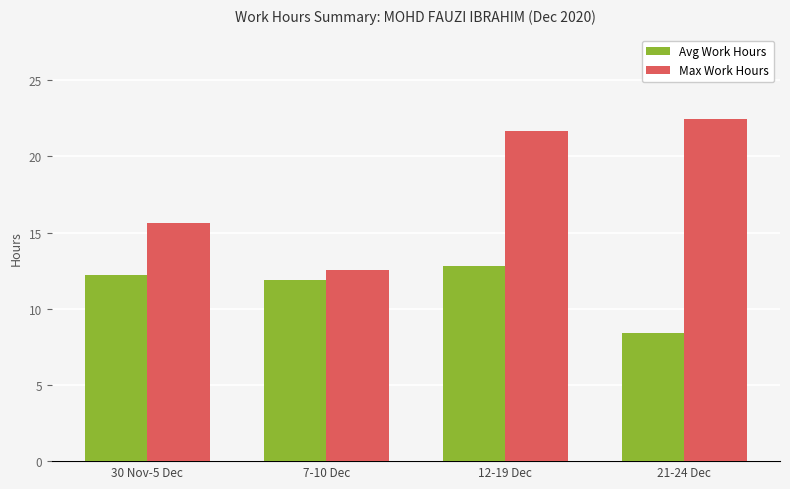

How many bars are there in total?

8